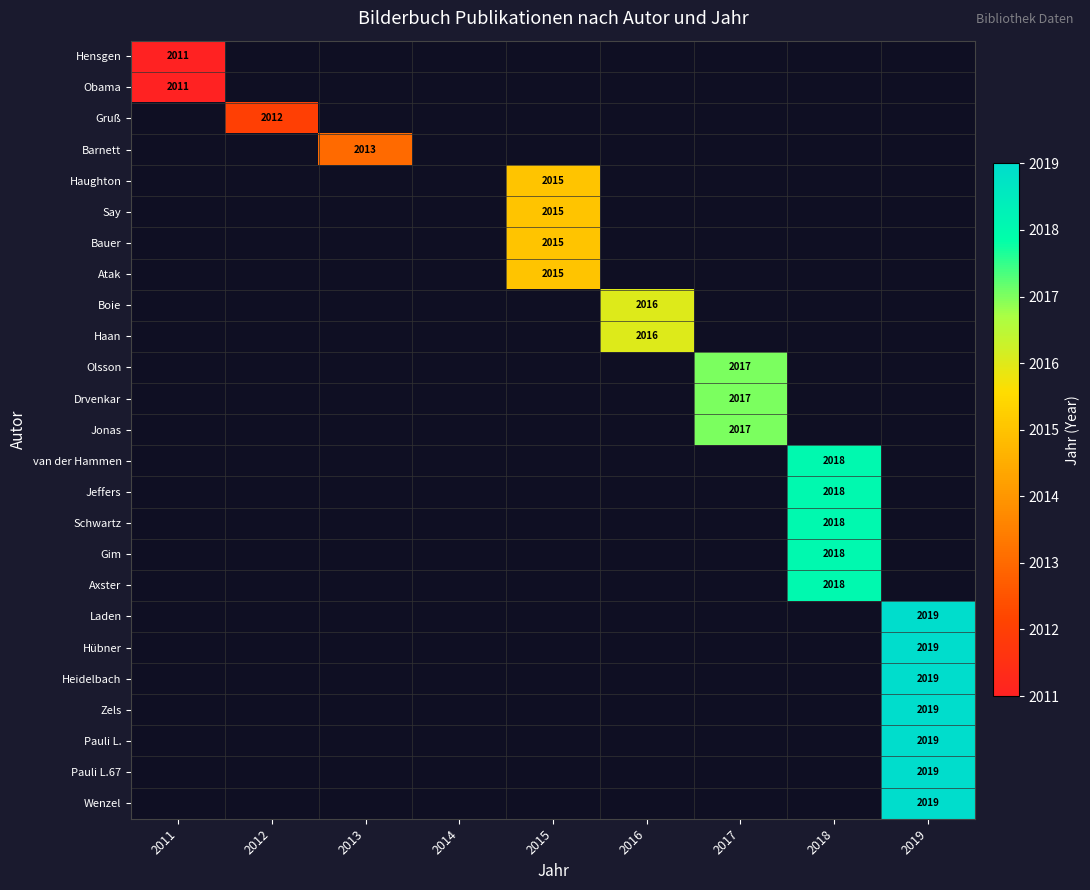

What is the smallest value displayed?

2011.0